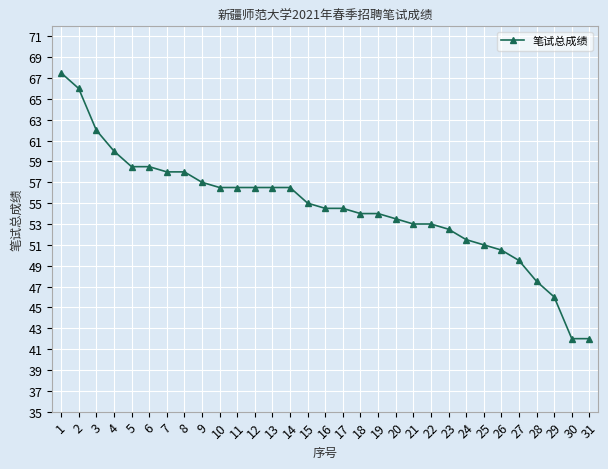

What is the change in value from 11 to 28?

-9.0